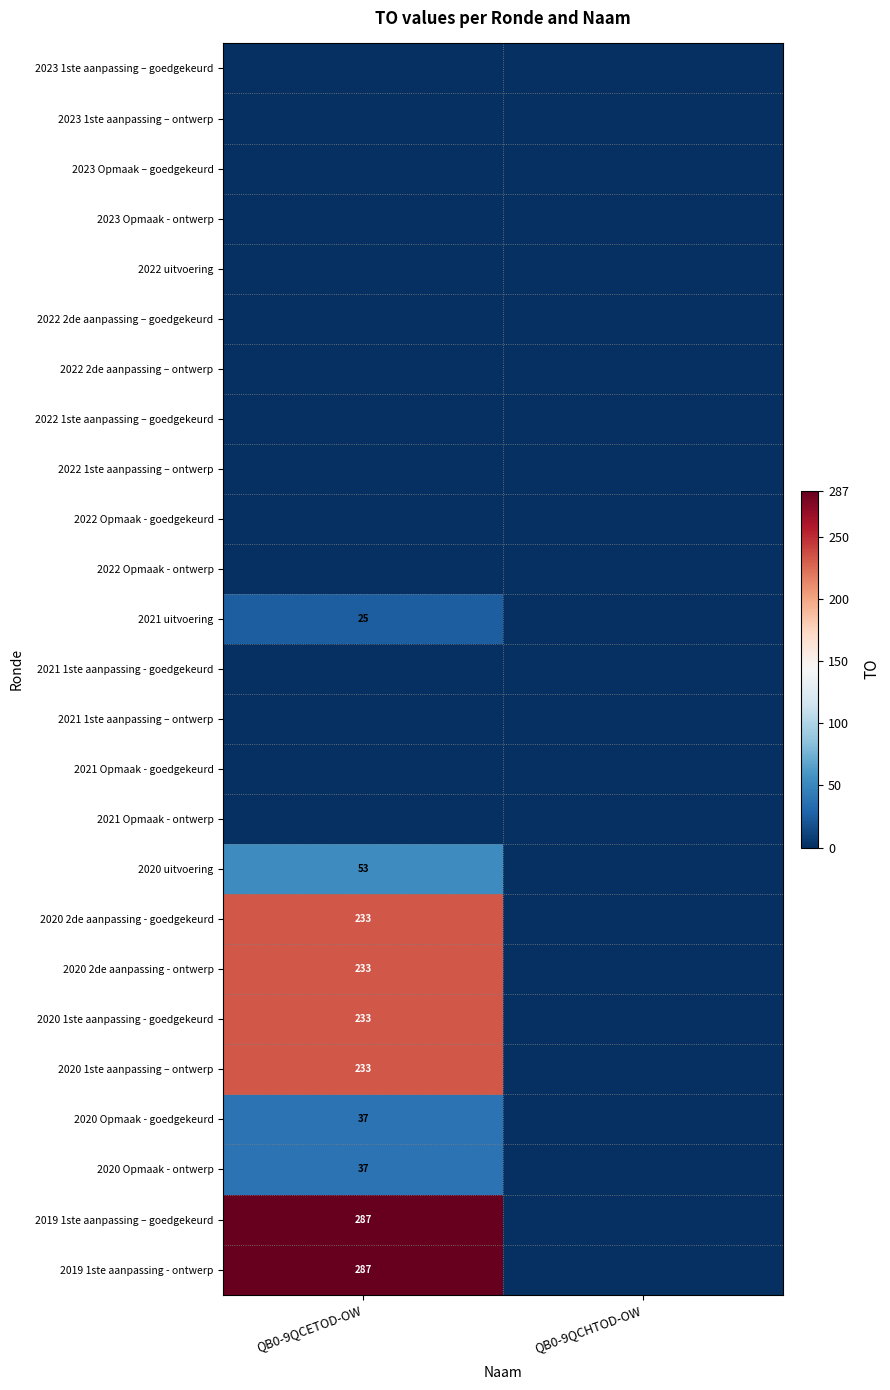

The value of 2019 1ste aanpassing – goedgekeurd at QB0-9QCETOD-OW is 287. True or false?

True